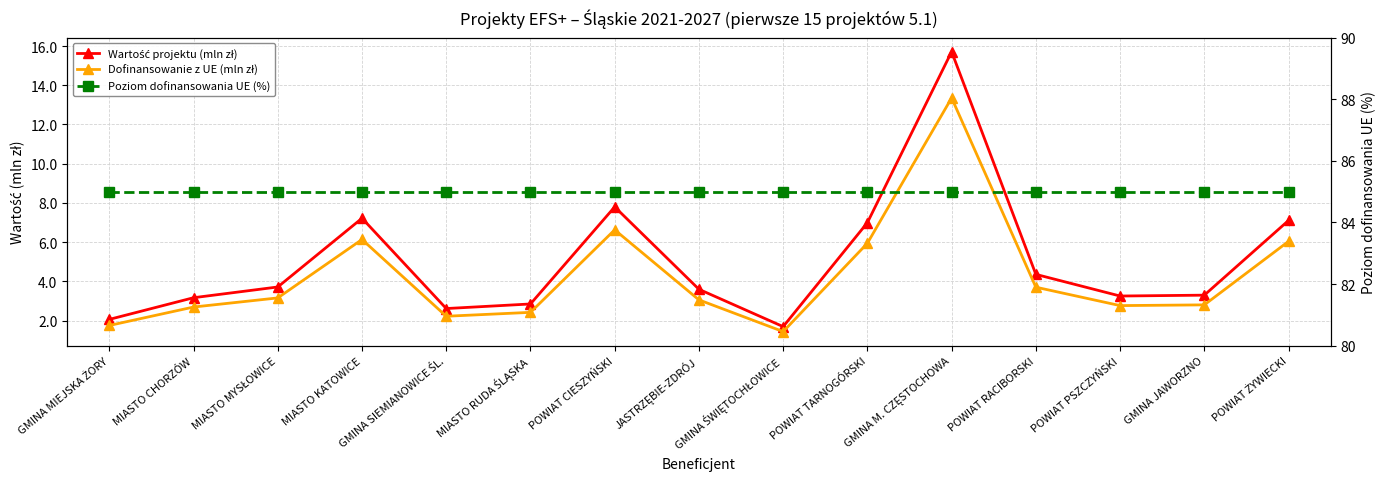

What value does the Dofinansowanie z UE (mln zł) series have at GMINA M. CZĘSTOCHOWA?

13.4